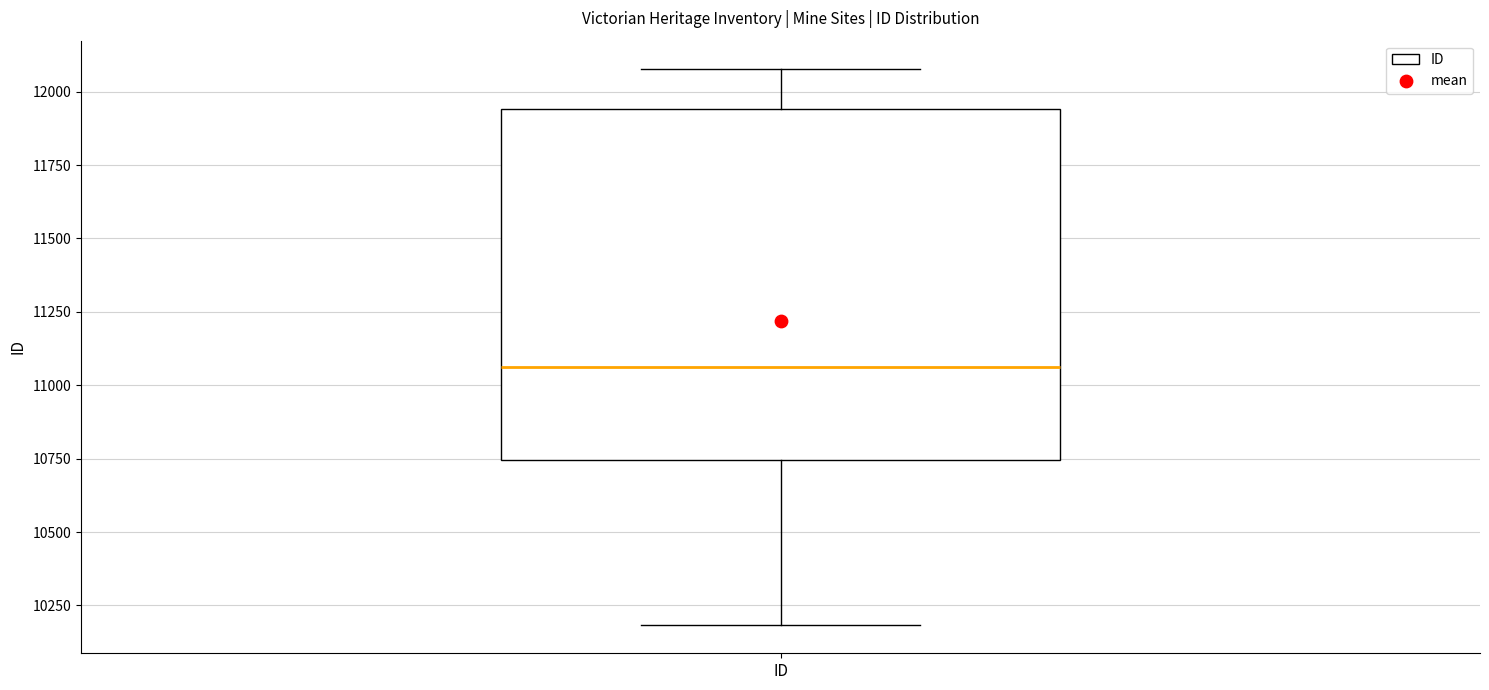

Where is the upper edge of the box for ID on the y-axis? The values are not printed on the chart, so give them approximately, as read against the axis.

11950